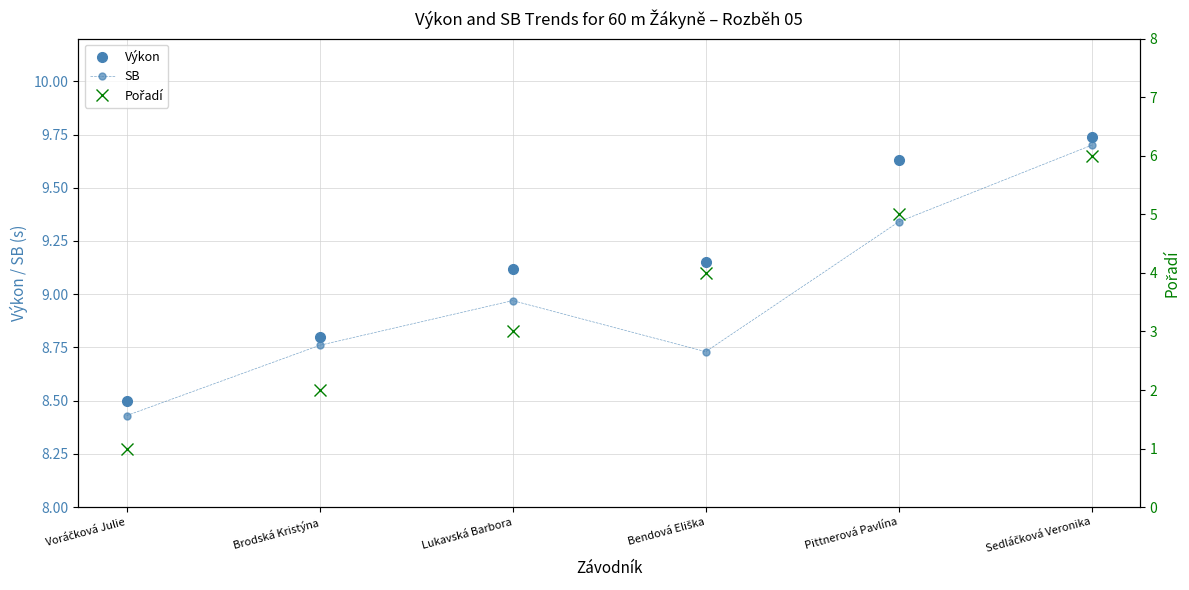

What is the total value across all series at Lukavská Barbora?

21.1